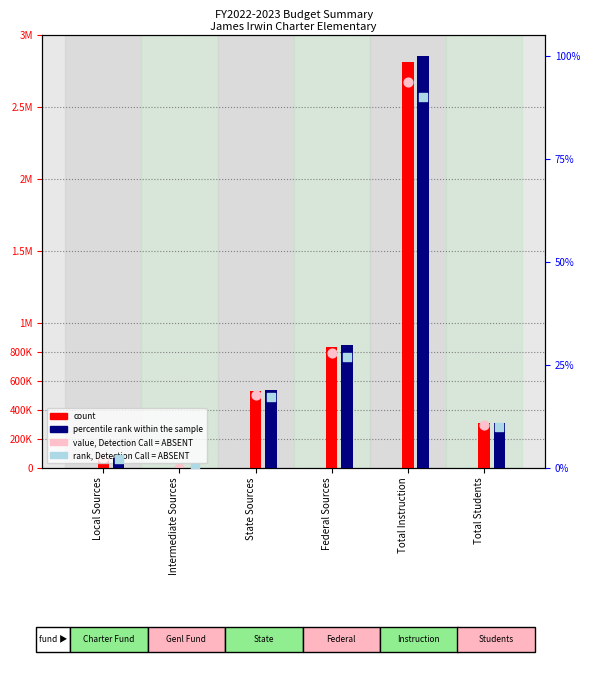

At how many categories does at least one series exceed 1958467?

1